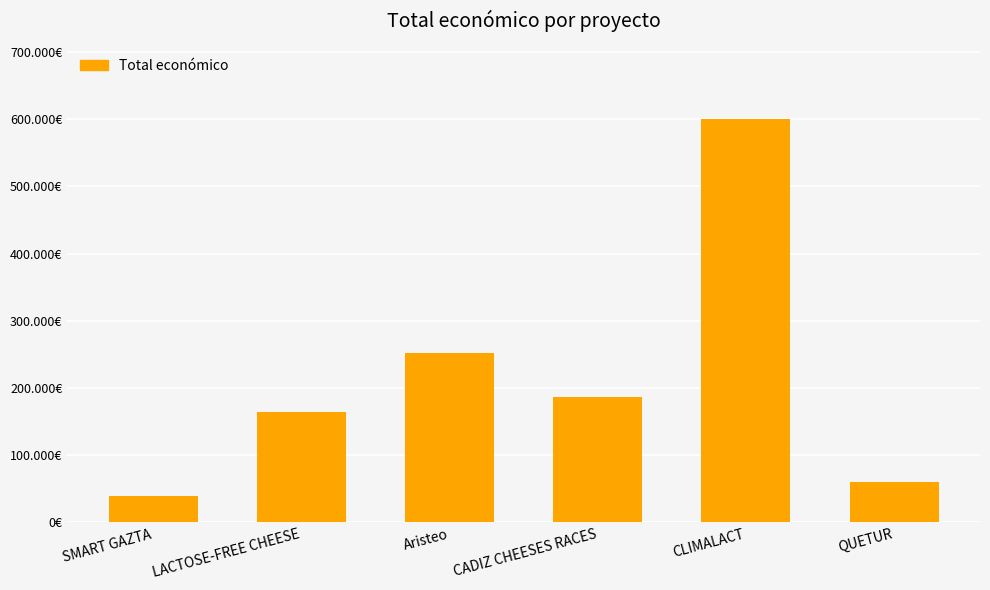

How many data points are above 186093?

2